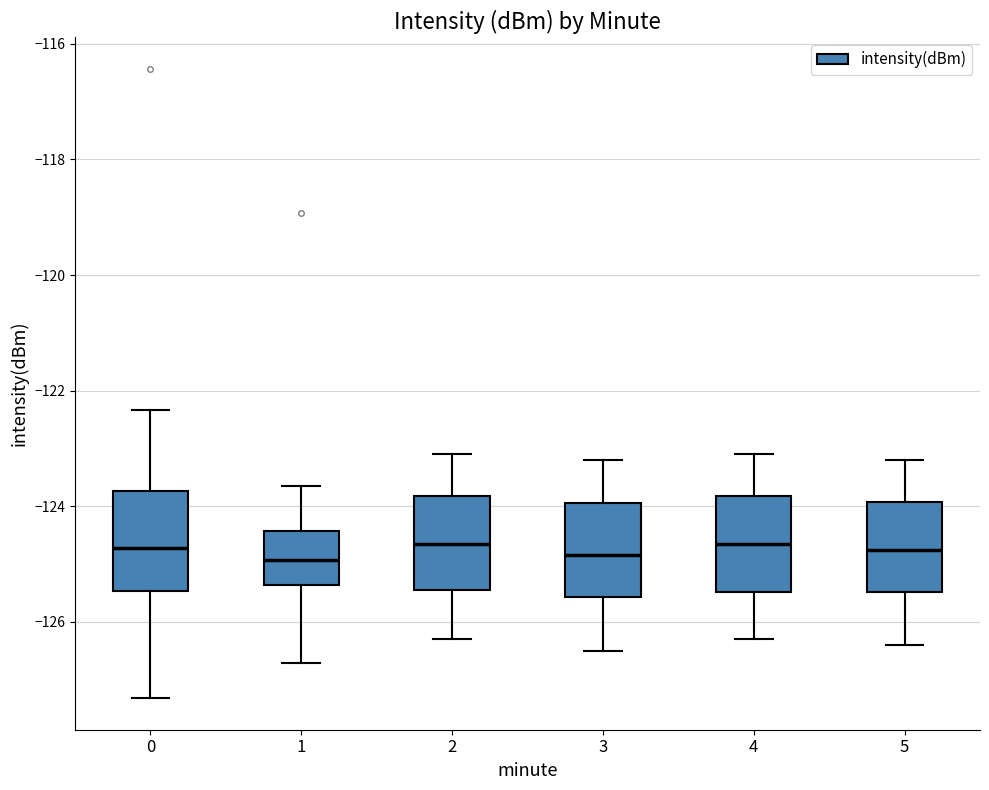

Where does the lower whisker of the box at x = 1 end on the y-axis? The values are not printed on the chart, so give them approximately, as read against the axis.

-126.8